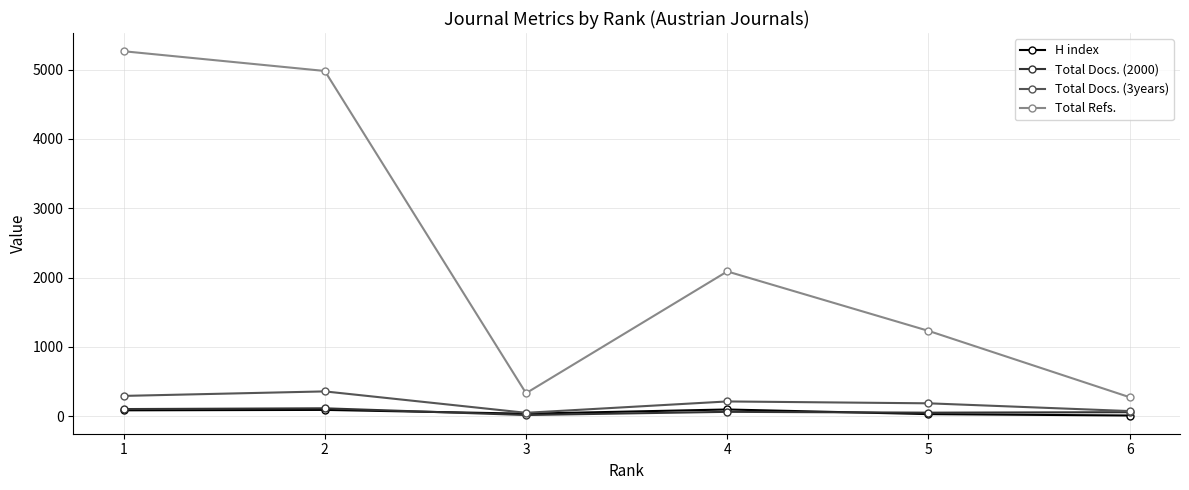

In Total Refs., how many points are lower than both neighbors (excluding endpoints)?

1